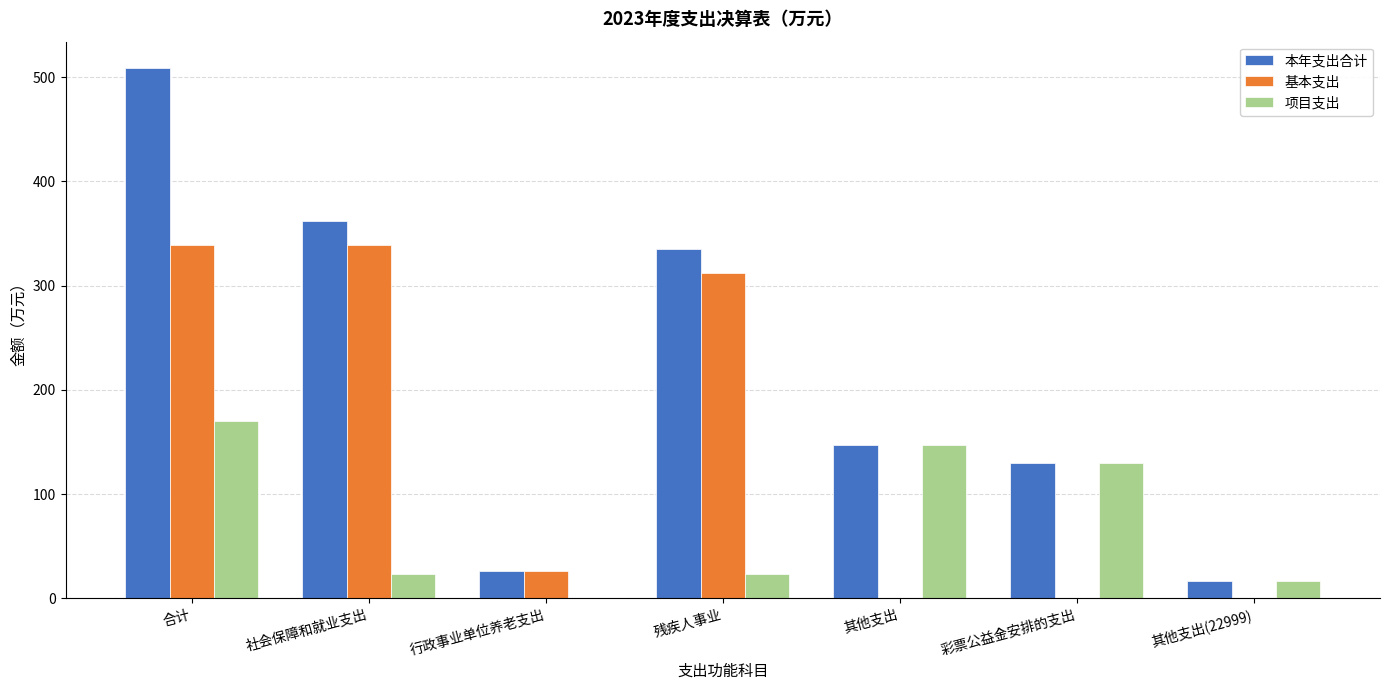

The value of 本年支出合计 at 彩票公益金安排的支出 is 130.0. True or false?

True